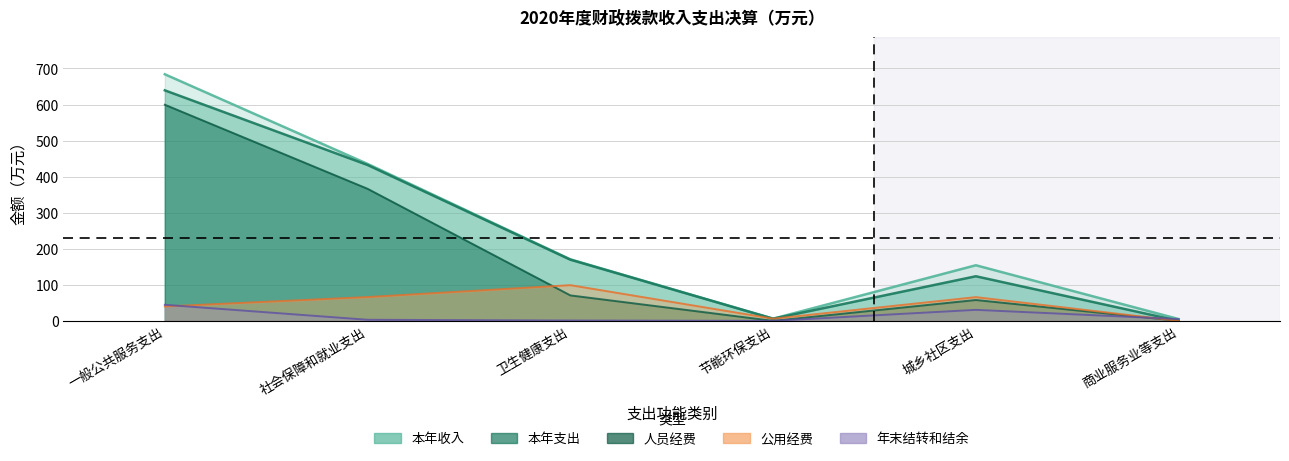

Reading left to right, extract all data points from this chart.

本年收入: 684.0	435.3	170.6	6.0	154.2	5.0
本年支出: 639.4	432.3	169.7	6.0	123.7	0.0
人员经费: 599.5	366.3	70.6	0.0	57.9	0.0
公用经费: 39.9	66.0	99.0	6.0	65.8	0.0
年末结转和结余: 44.6	3.0	0.9	0.0	30.5	5.0